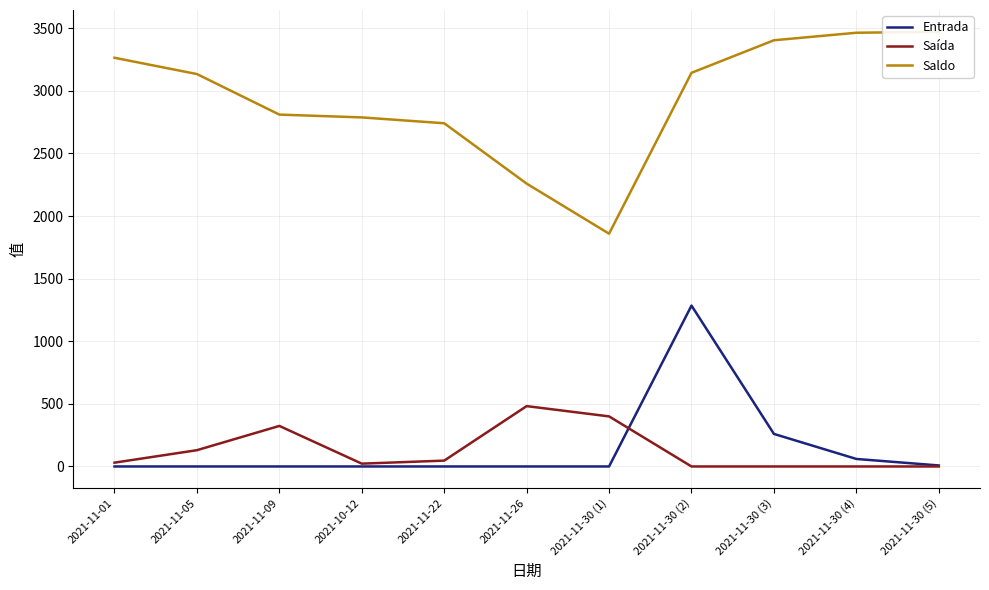

Which series ends up on top after the final intersection of Entrada and Saída?

Entrada